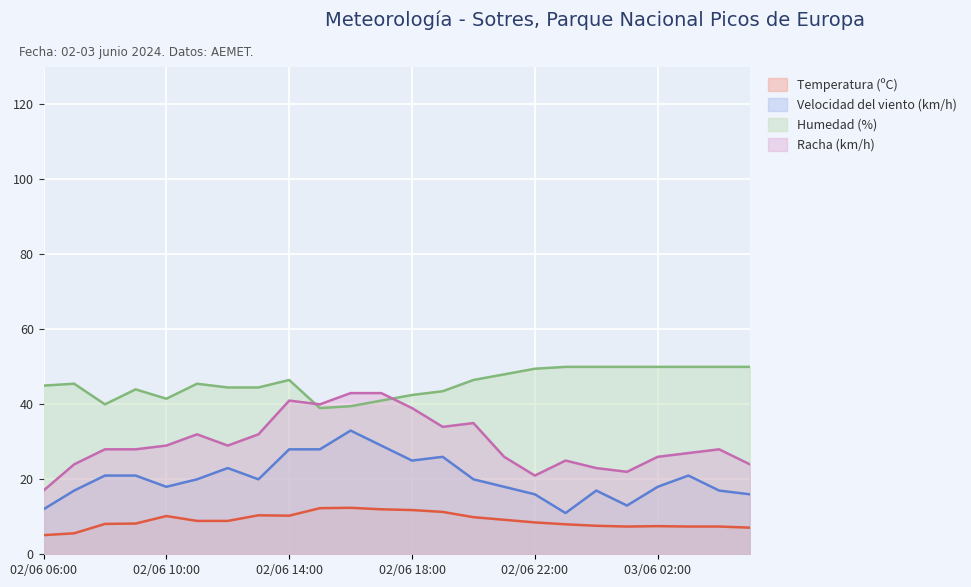

Where is Humedad (%) nearest to the value 44?

02/06 09:00